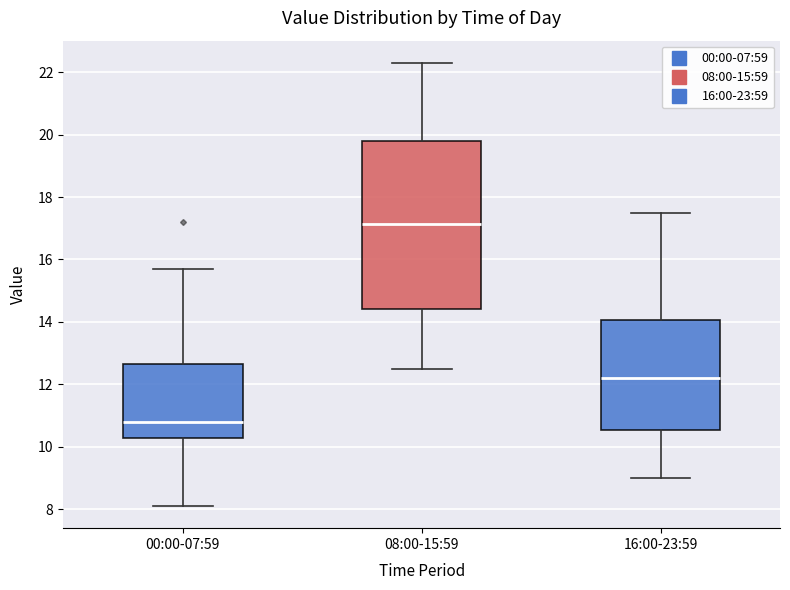

Reading left to right, transcribe this box plot: for each box, give where its median line is, the range the box spans, and where its two whiskers end, as read against the y-axis. The values are not printed on the chart, so give them approximately, as read against the axis.

00:00-07:59: median 10.8, box 10.2 to 12.6, whiskers 8.2 to 15.8
08:00-15:59: median 17.2, box 14.4 to 19.8, whiskers 12.6 to 22.4
16:00-23:59: median 12.2, box 10.6 to 14.0, whiskers 9.0 to 17.6